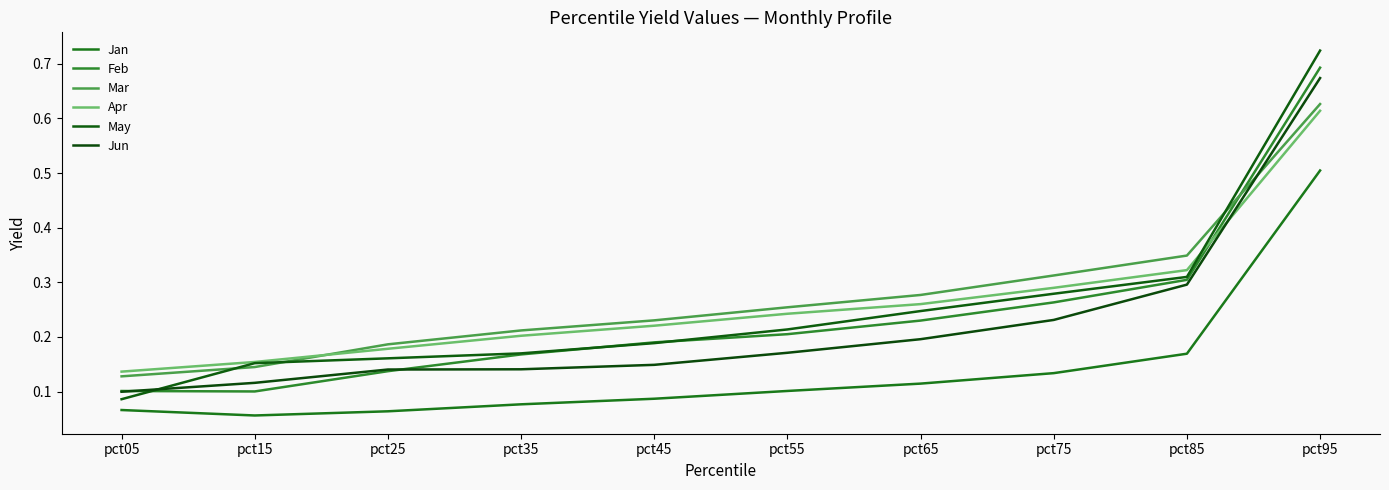

What is the difference between the maximum and minimum values in the May series?

0.6